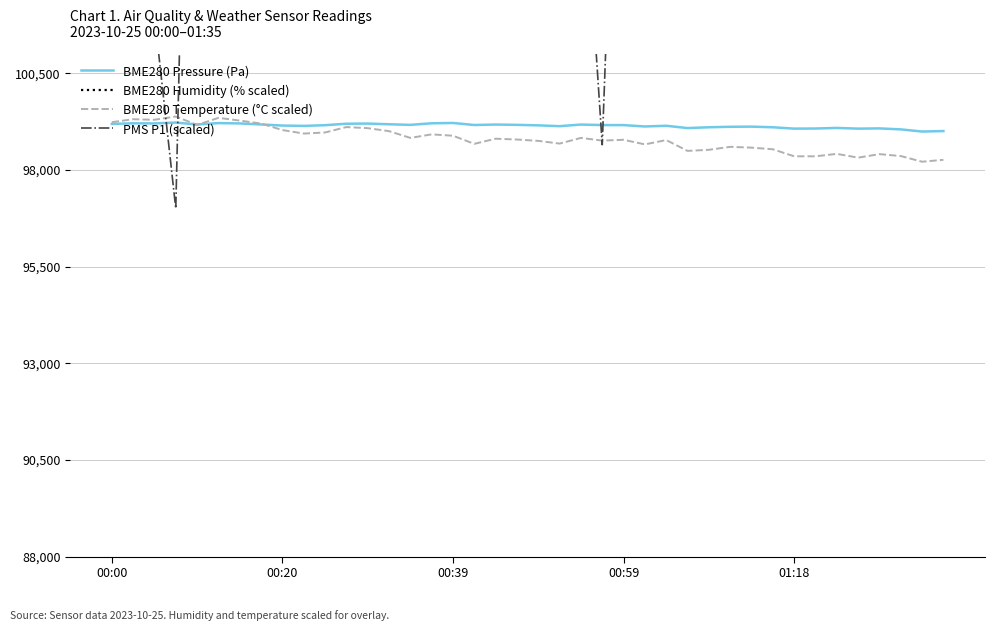

How many values in the PMS P1 (scaled) series are below 107000?

15